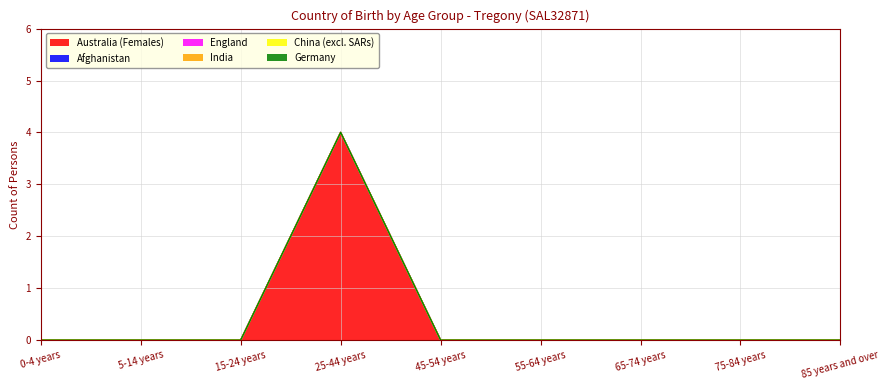

Count the number of categories in the chart.

9